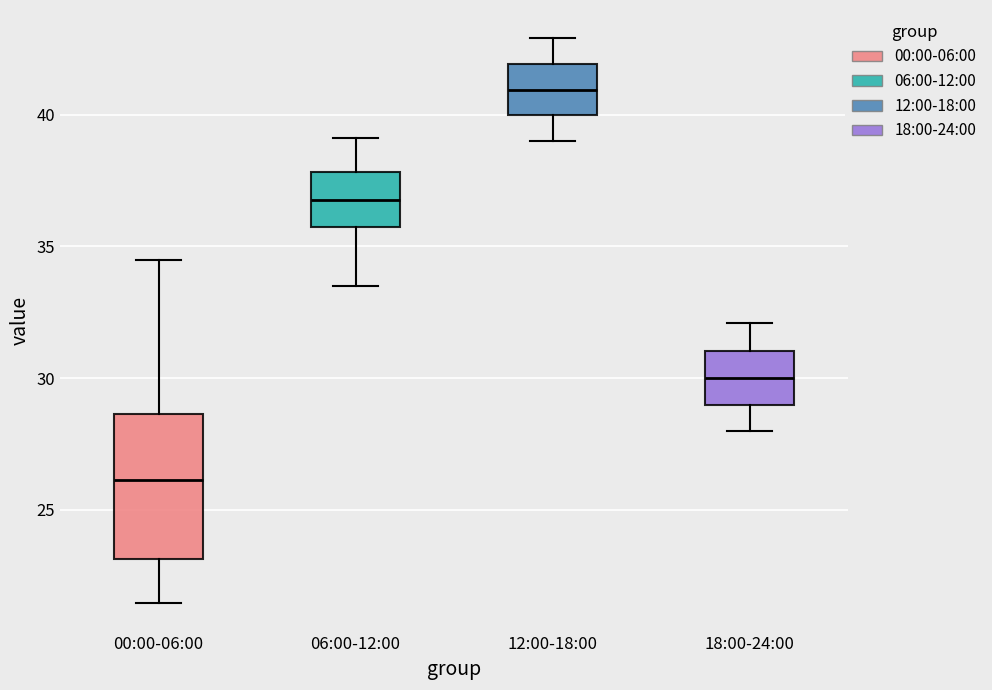

Where does the median line of the box for 00:00-06:00 sit on the y-axis? The values are not printed on the chart, so give them approximately, as read against the axis.

26.0